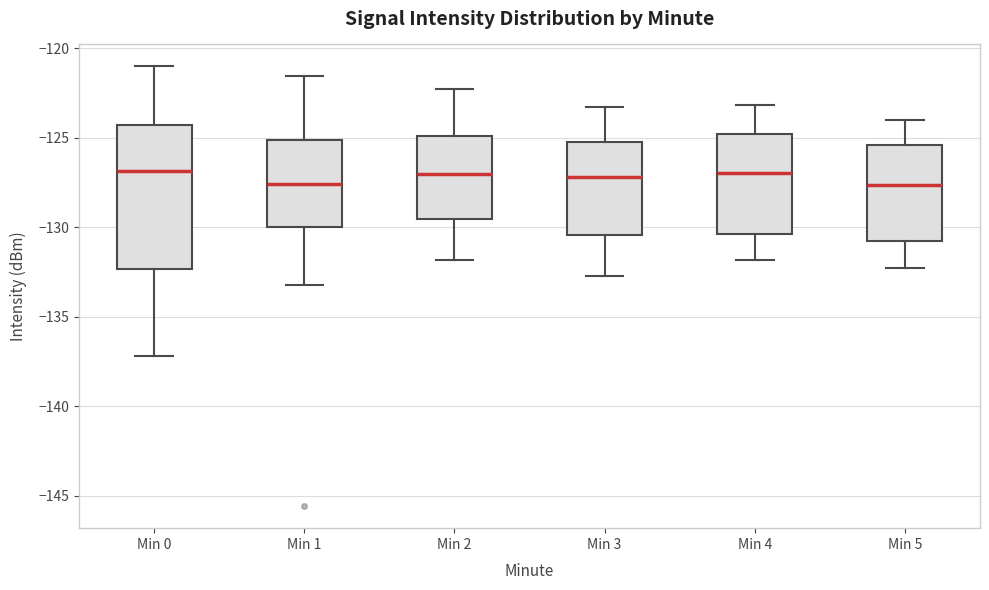

Where is the upper edge of the box for Min 2 on the y-axis? The values are not printed on the chart, so give them approximately, as read against the axis.

-125.0